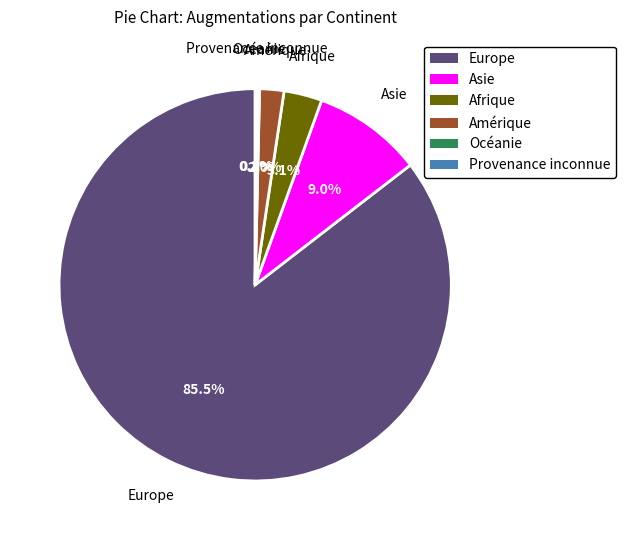

What percentage do Afrique and Amérique together represent?

5.1%